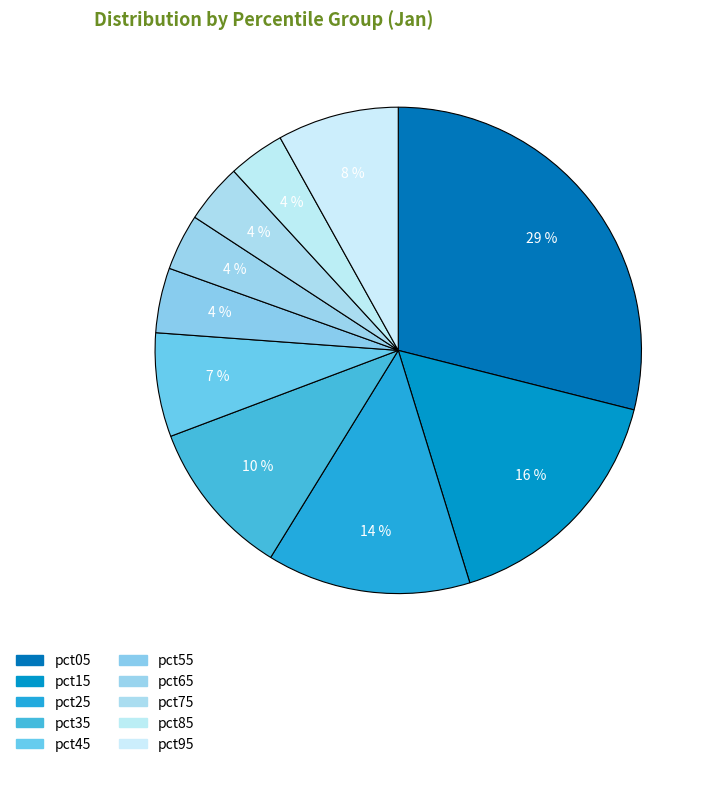

Does pct25 represent more than half of the total?

No